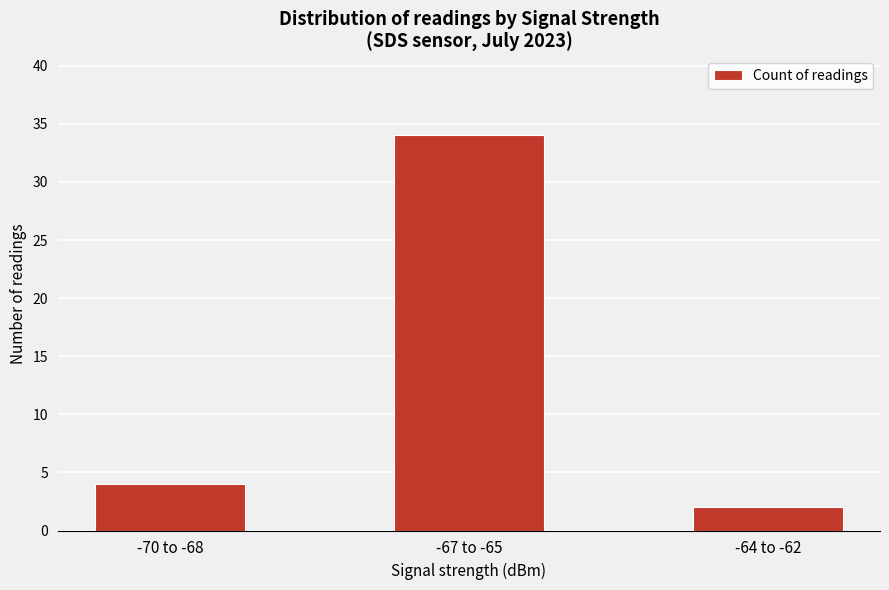

What is the difference between the values at -67 to -65 and -64 to -62?

32